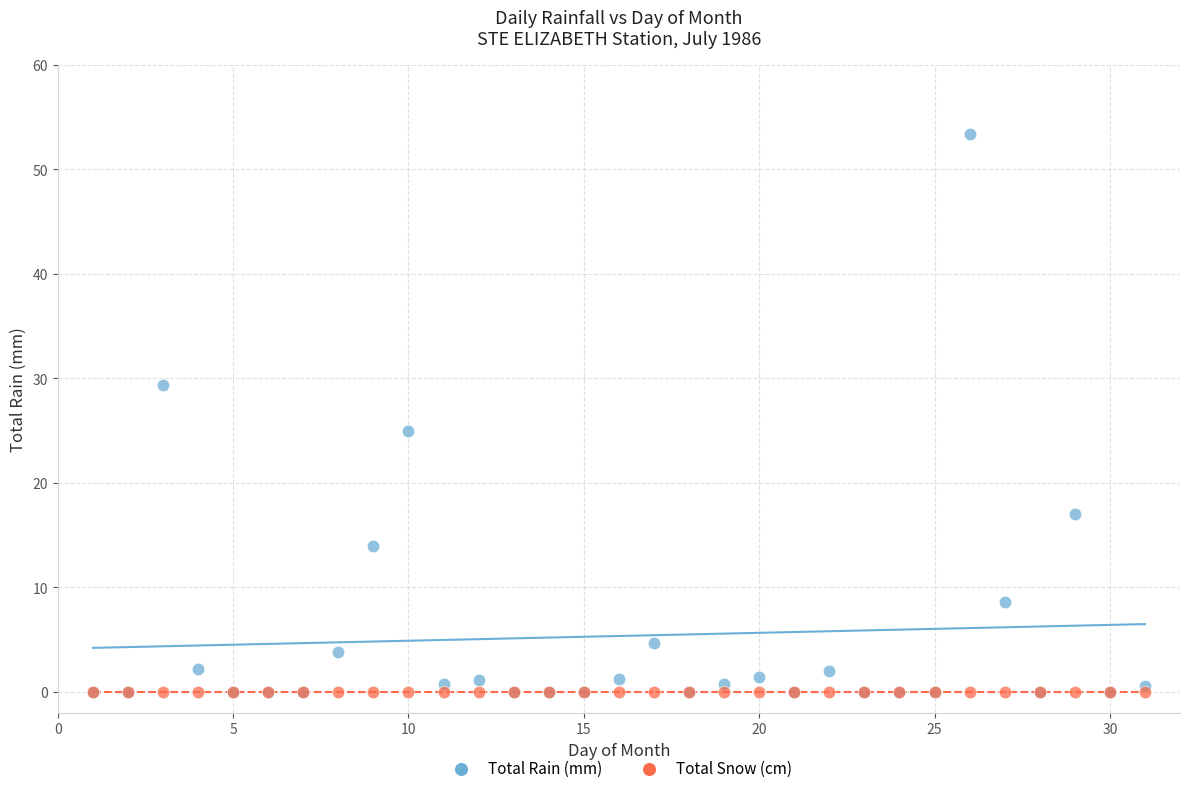

Across all series, what Y value is closest to 26?

25.0